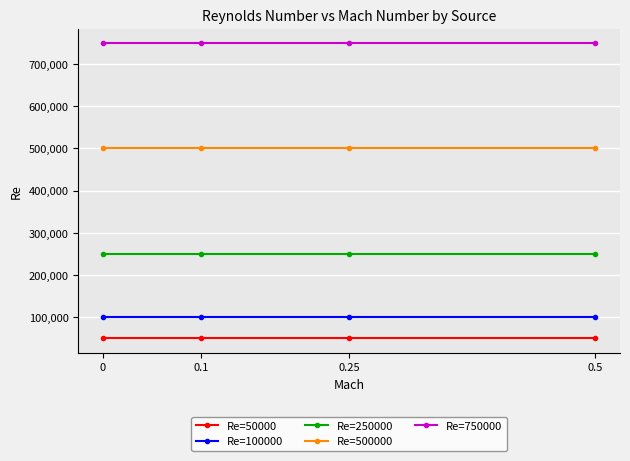

Reading left to right, list all the values displayed in this chart.

Re=50000: 0=50000	0.1=50000	0.25=50000	0.5=50000
Re=100000: 0=100000	0.1=100000	0.25=100000	0.5=100000
Re=250000: 0=250000	0.1=250000	0.25=250000	0.5=250000
Re=500000: 0=500000	0.1=500000	0.25=500000	0.5=500000
Re=750000: 0=750000	0.1=750000	0.25=750000	0.5=750000